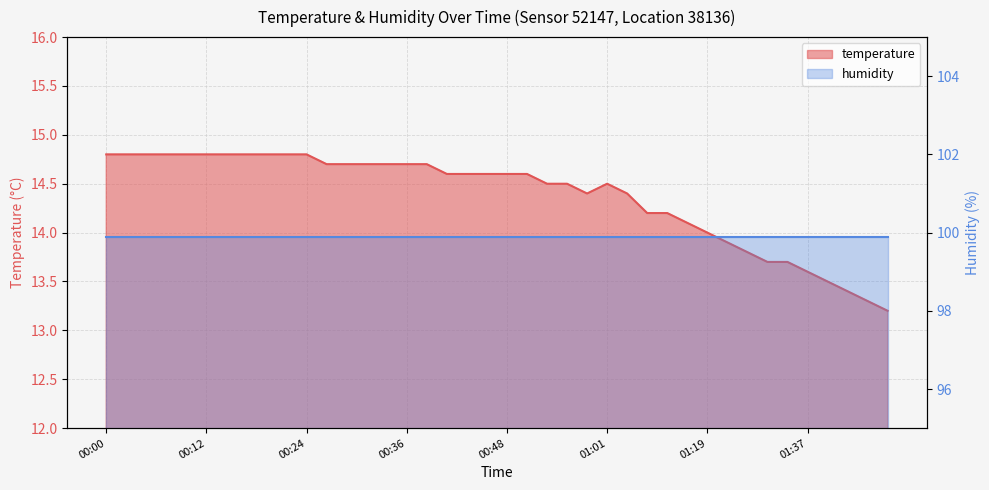

The value at 00:43 is 14.6. True or false?

True